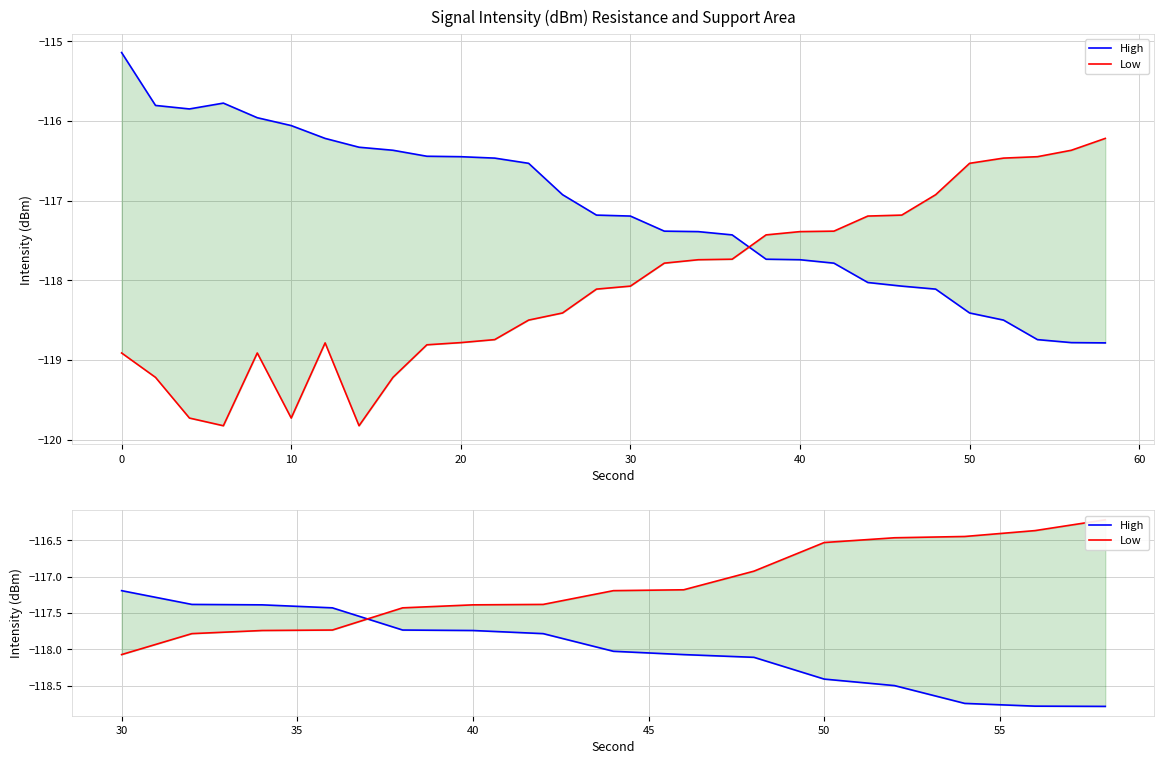

Does the chart display data point markers on the line(s)?

No